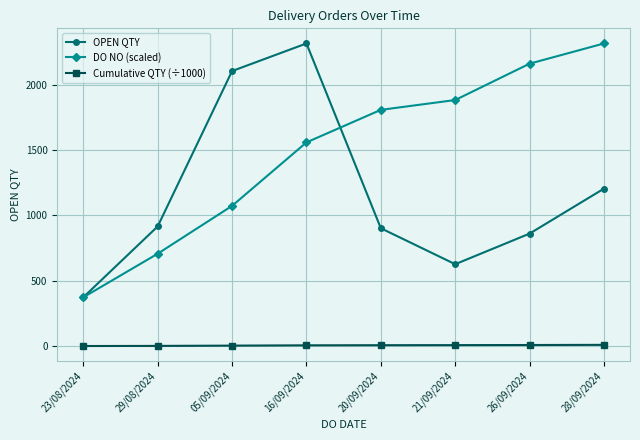

Rank the series at 29/08/2024 from lowest to highest value.

Cumulative QTY (÷1000), DO NO (scaled), OPEN QTY